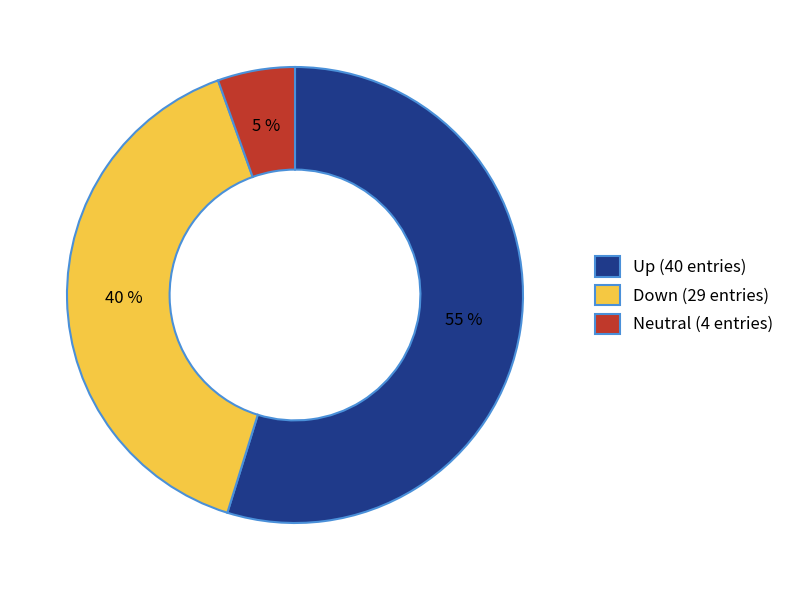

What is the smallest slice in the pie chart?

Neutral (4 entries)